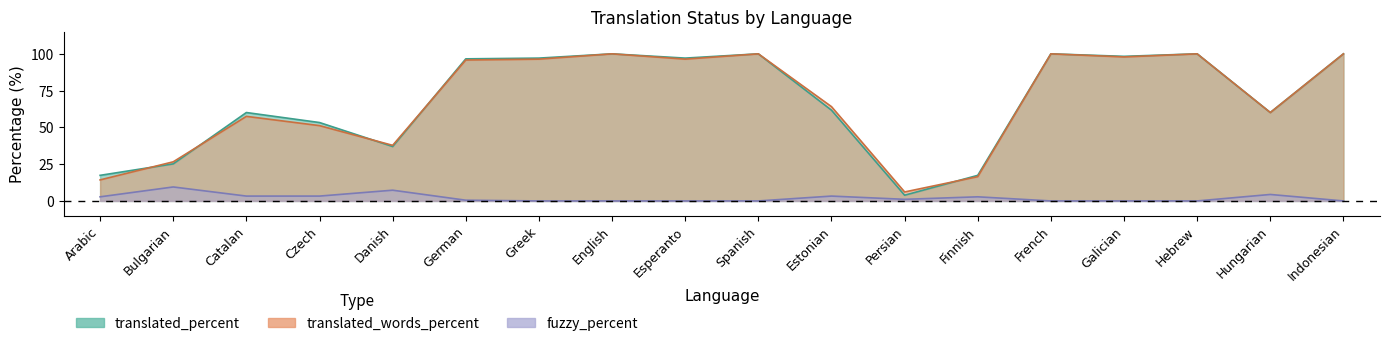

Reading right to left, list all the values displayed in this chart.

translated_percent: Indonesian=100.0	Hungarian=60.1	Hebrew=100.0	Galician=98.3	French=100.0	Finnish=17.4	Persian=3.9	Estonian=61.7	Spanish=100.0	Esperanto=97.1	English=100.0	Greek=97.1	German=96.6	Danish=37.0	Czech=53.3	Catalan=60.1	Bulgarian=25.2	Arabic=17.4
translated_words_percent: Indonesian=100.0	Hungarian=60.1	Hebrew=100.0	Galician=97.9	French=100.0	Finnish=16.5	Persian=6.1	Estonian=64.1	Spanish=100.0	Esperanto=96.4	English=100.0	Greek=96.4	German=95.8	Danish=37.8	Czech=51.2	Catalan=57.5	Bulgarian=26.6	Arabic=14.3
fuzzy_percent: Indonesian=0.0	Hungarian=4.4	Hebrew=0.0	Galician=0.0	French=0.0	Finnish=2.8	Persian=1.1	Estonian=3.3	Spanish=0.0	Esperanto=0.0	English=0.0	Greek=0.0	German=0.5	Danish=7.3	Czech=3.3	Catalan=3.3	Bulgarian=9.5	Arabic=2.8